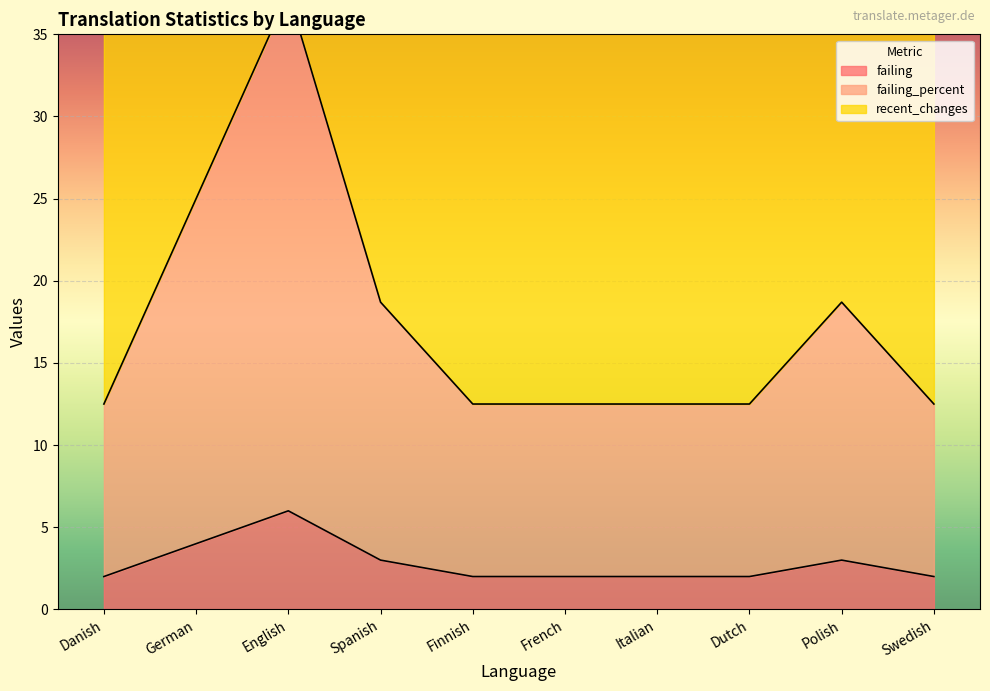

True or false: failing_percent and failing cross at least once.

False